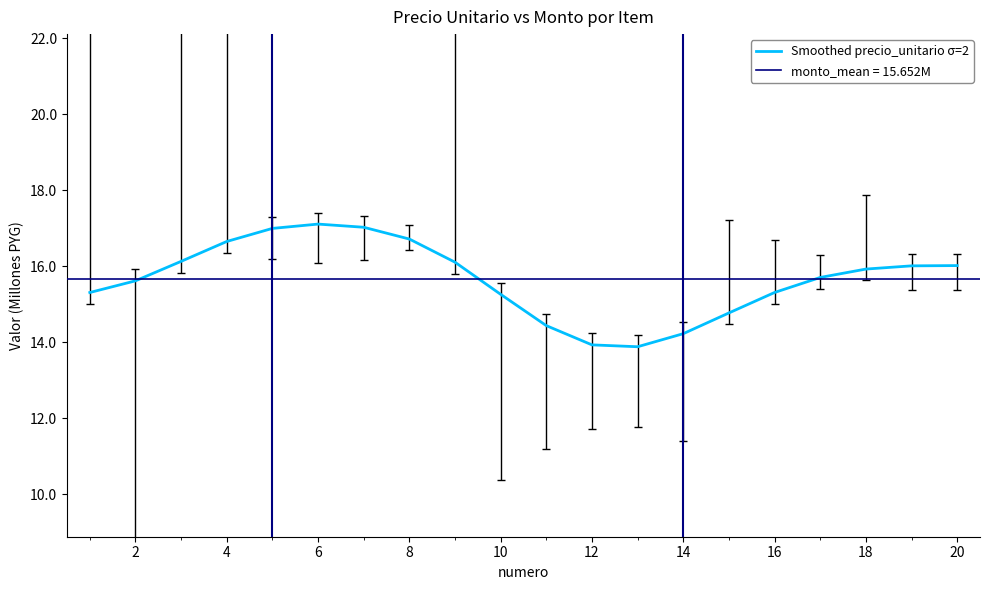

What is the greatest value displayed?

17.1